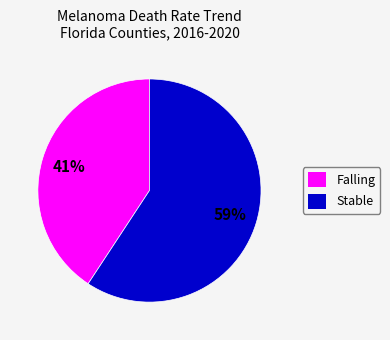

Is it true that Falling is 51% of the pie?

False